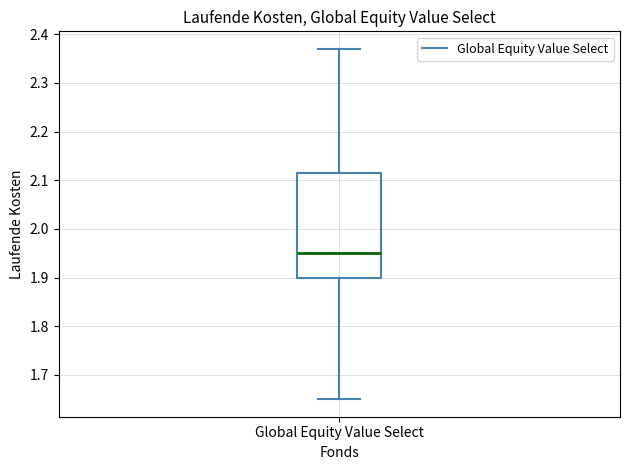

Where is the lower edge of the box for Global Equity Value Select on the y-axis? The values are not printed on the chart, so give them approximately, as read against the axis.

1.90